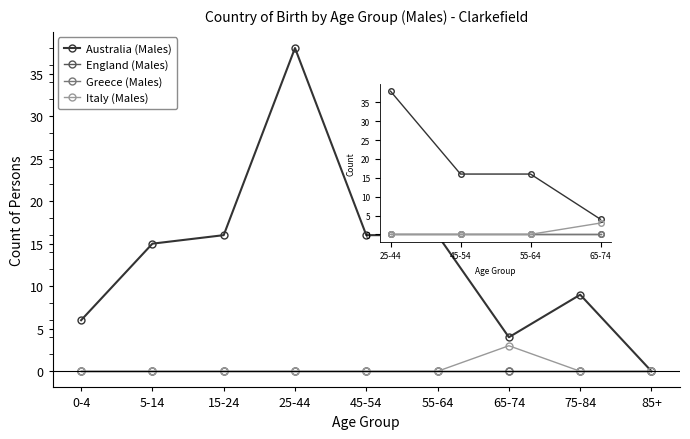

How many positive values does the Italy (Males) series have?

1